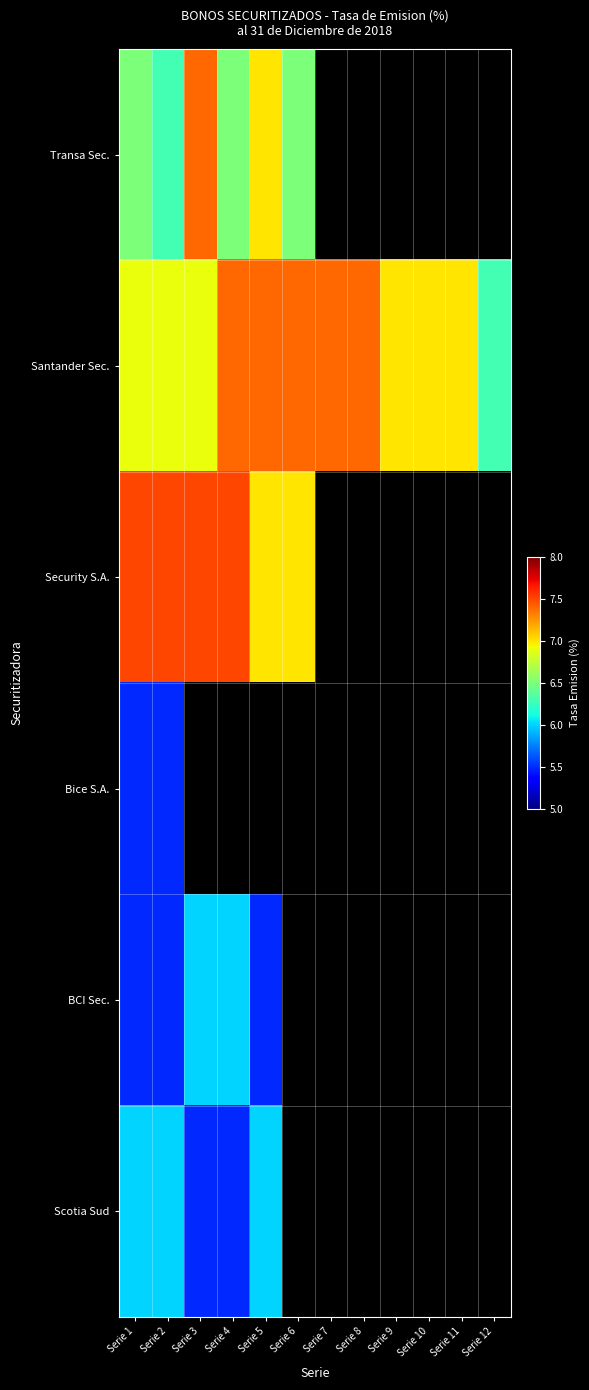

List the series in order of their overall mean, highest first.

Transa Sec., Santander Sec., Security S.A., Bice S.A., BCI Sec., Scotia Sud